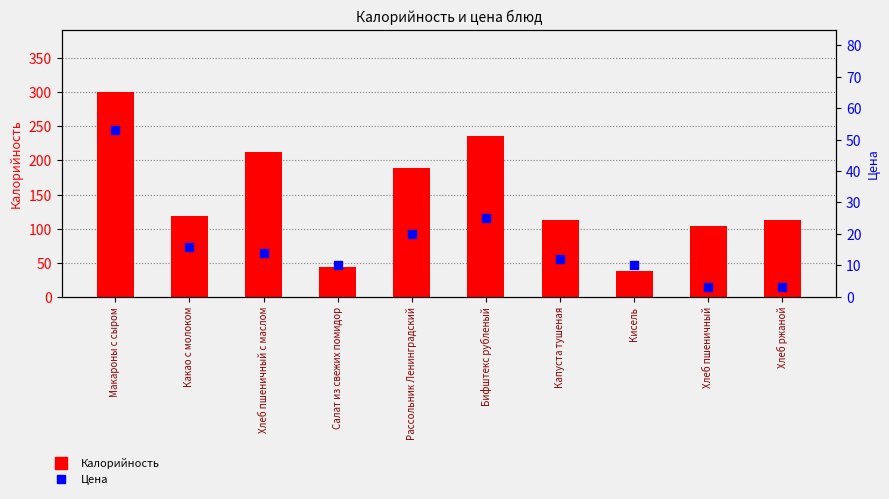

Which series has the largest total across all categories?

Калорийность